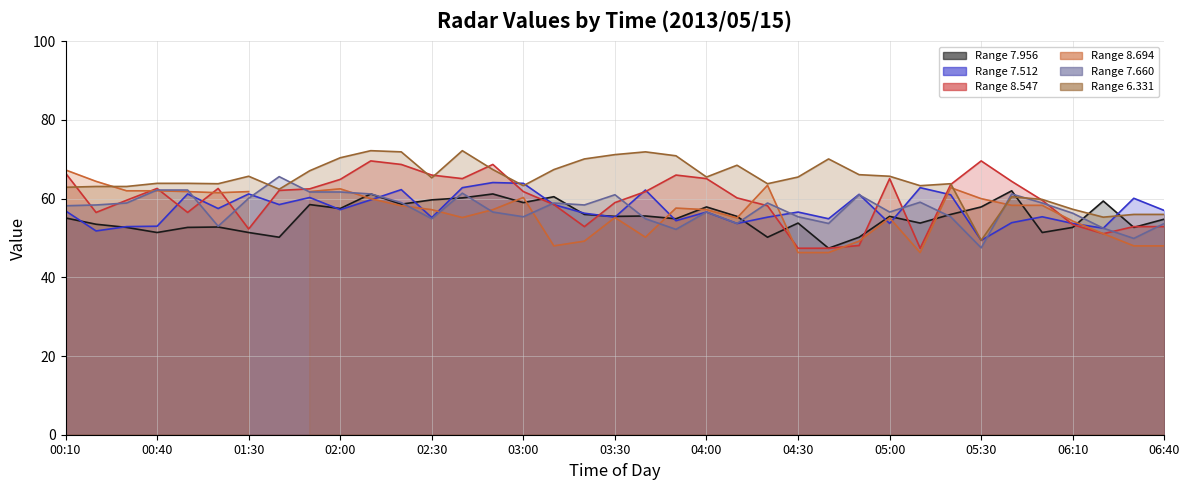

What is the sum of the 7.956 values at 01:20 and 06:00?

104.2